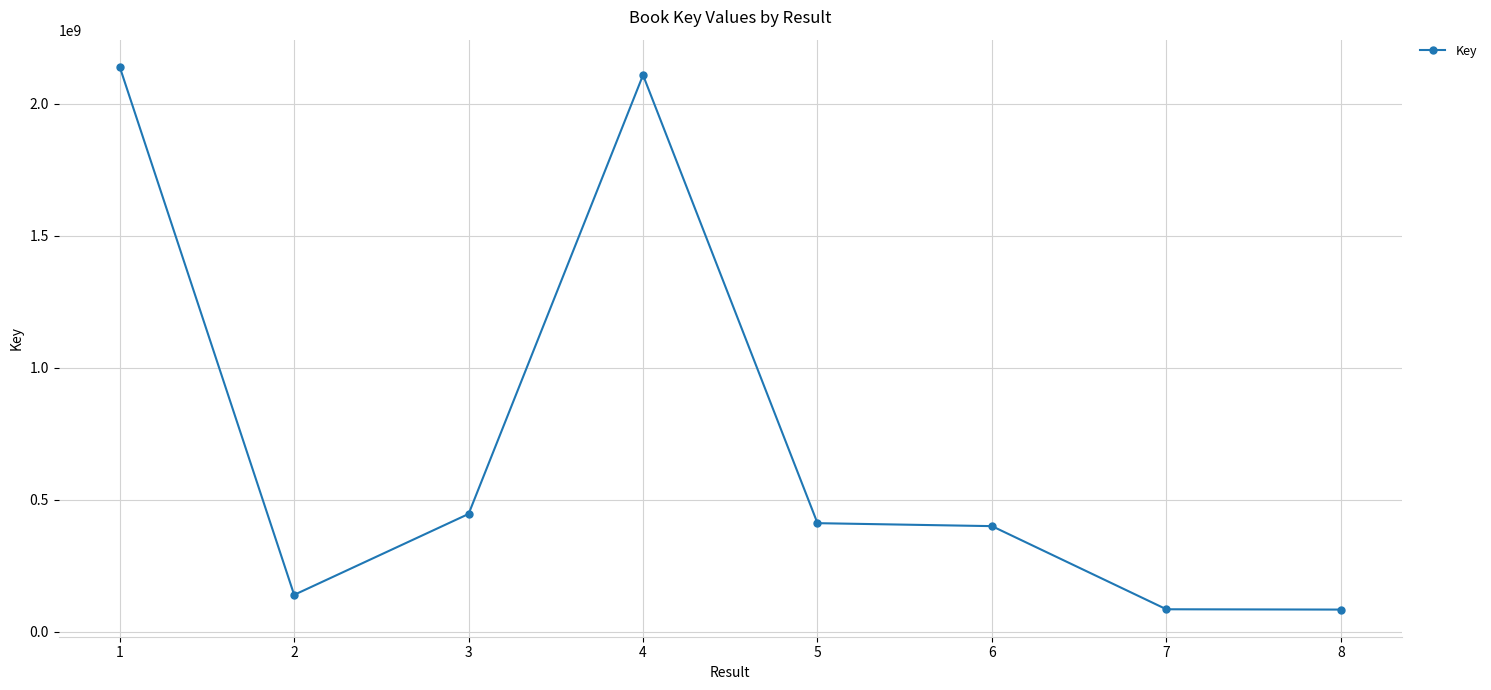

Read the value at 1.

2140567401